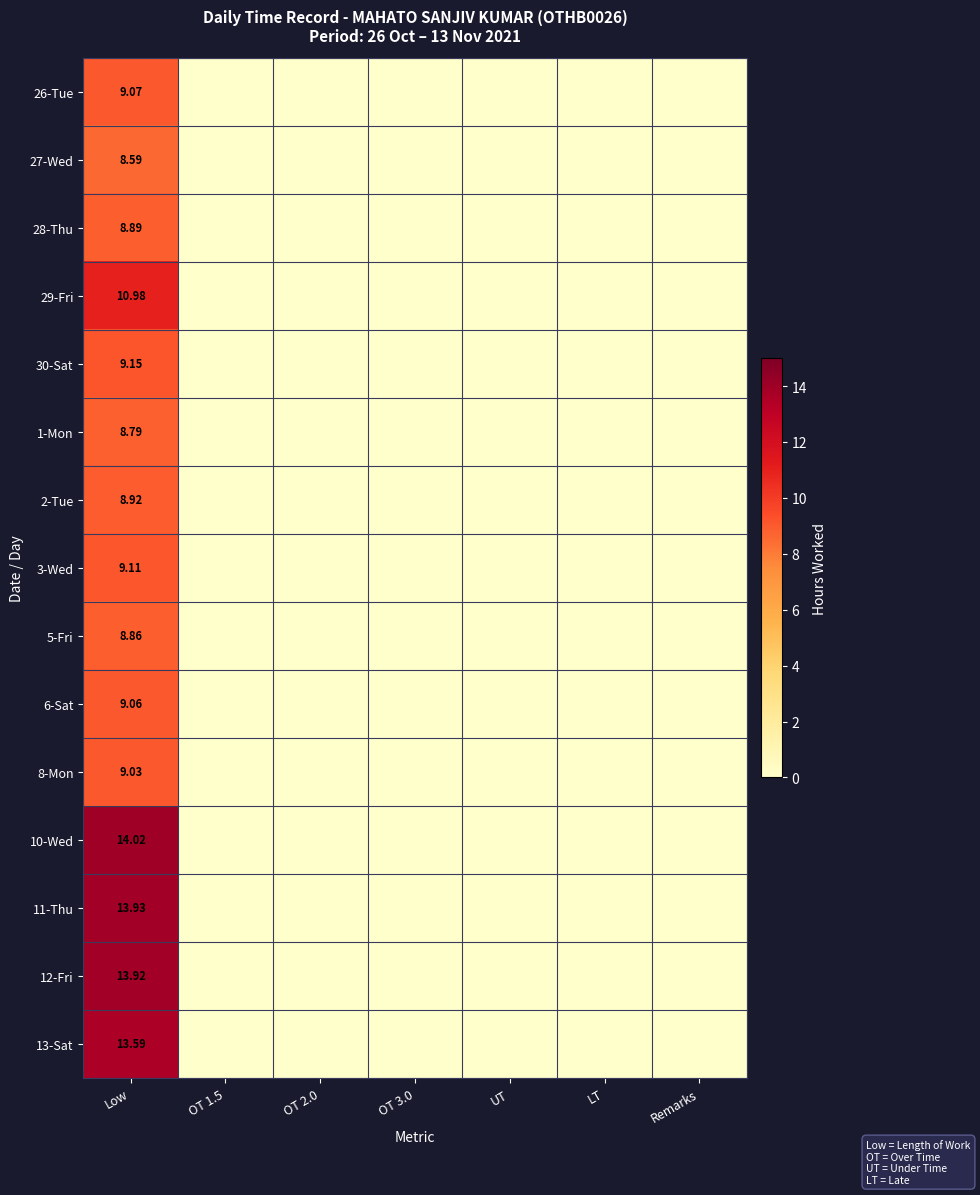

The 12-Fri series shows 8.2 at OT 3.0. True or false?

False